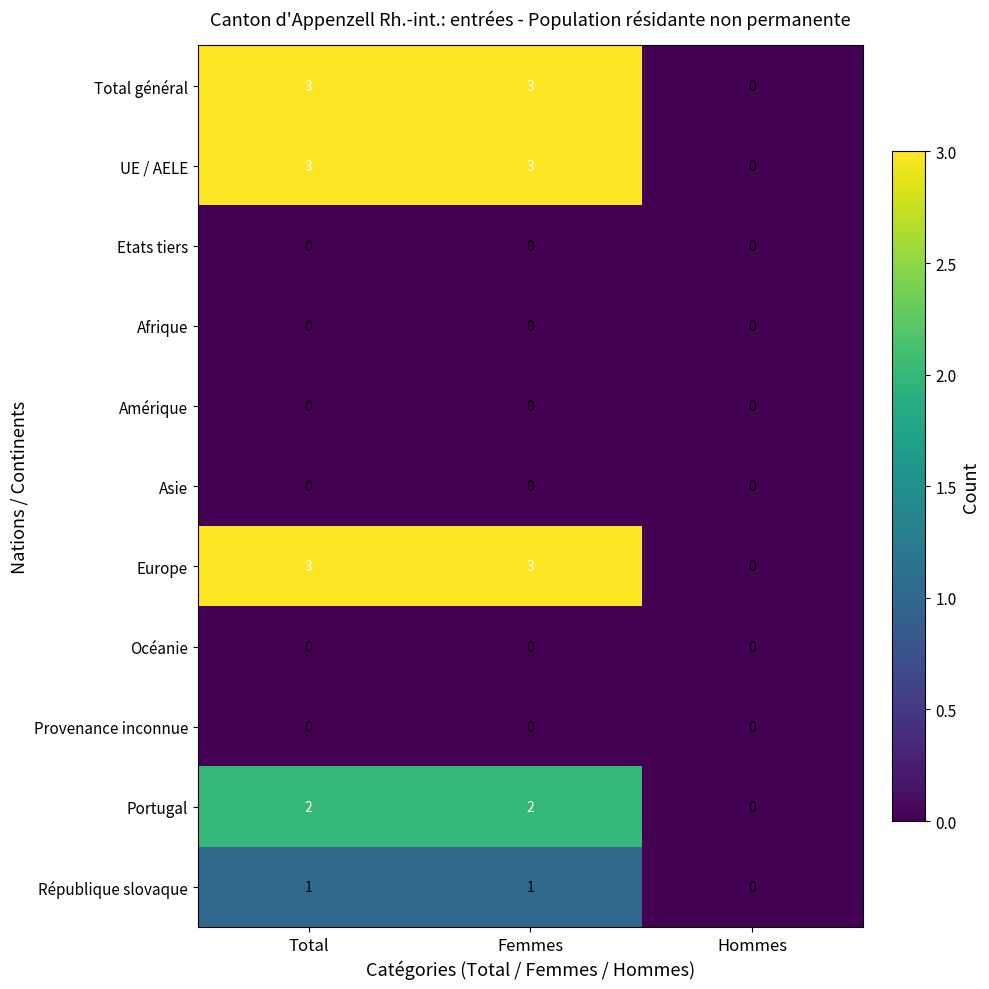

Which category has the lowest value in the UE / AELE series?

Hommes